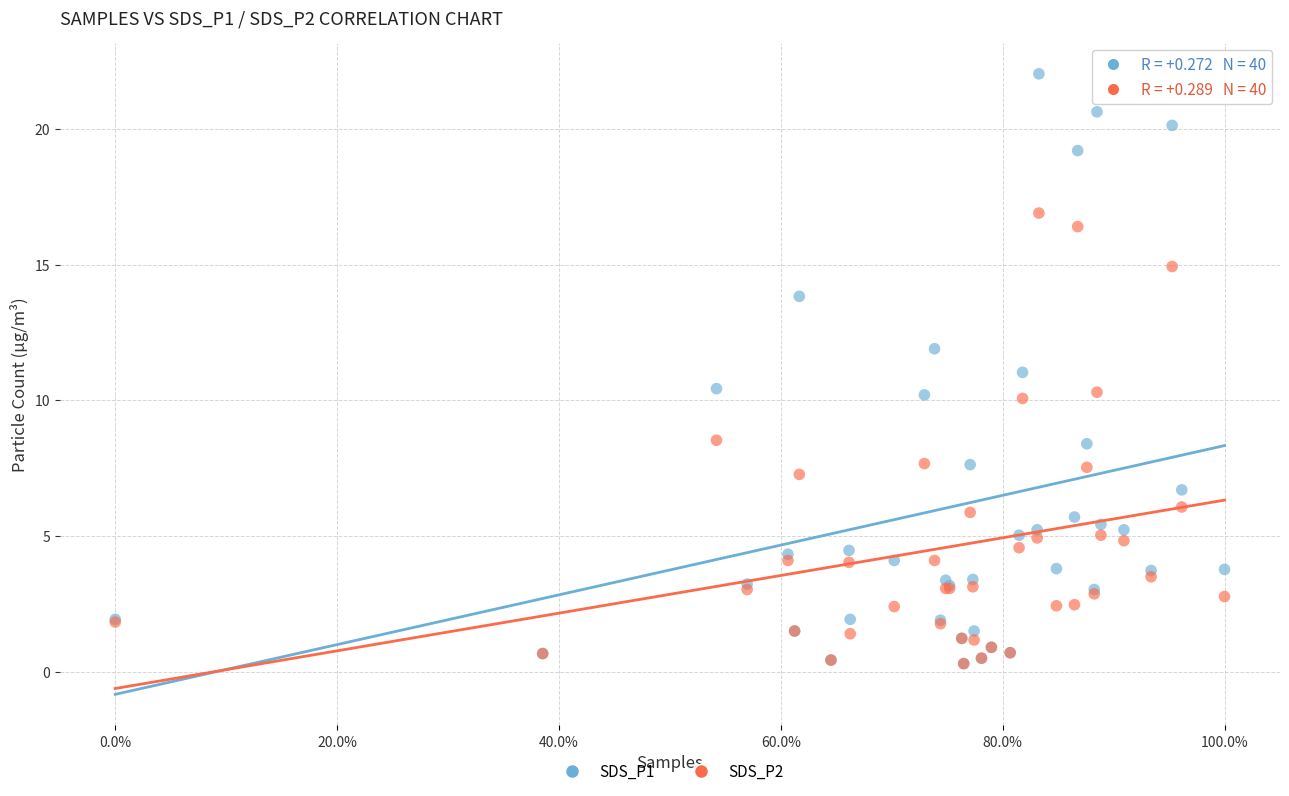

What are all the series names shown in the legend?

SDS_P1, SDS_P2